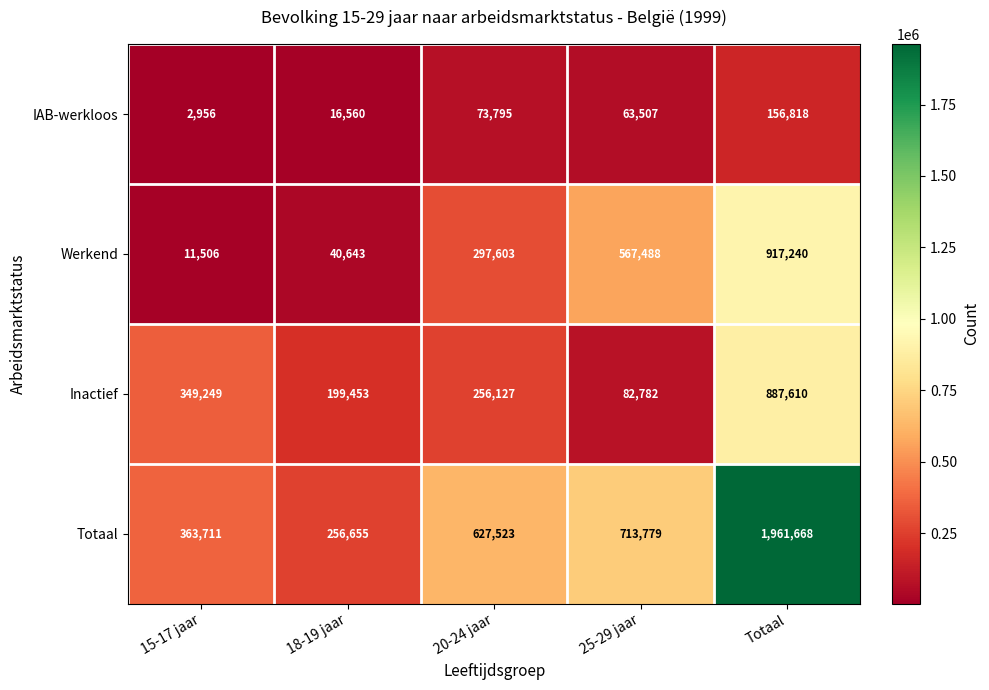

What is the difference between the highest and lowest values at Totaal?

1804850